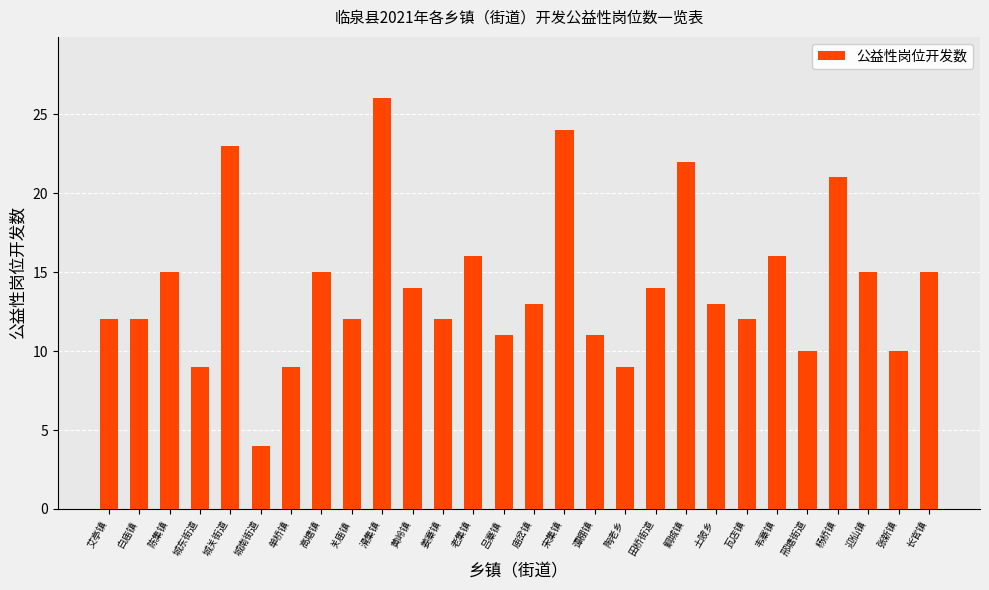

Which has a higher value, 高塘镇 or 艾亭镇?

高塘镇